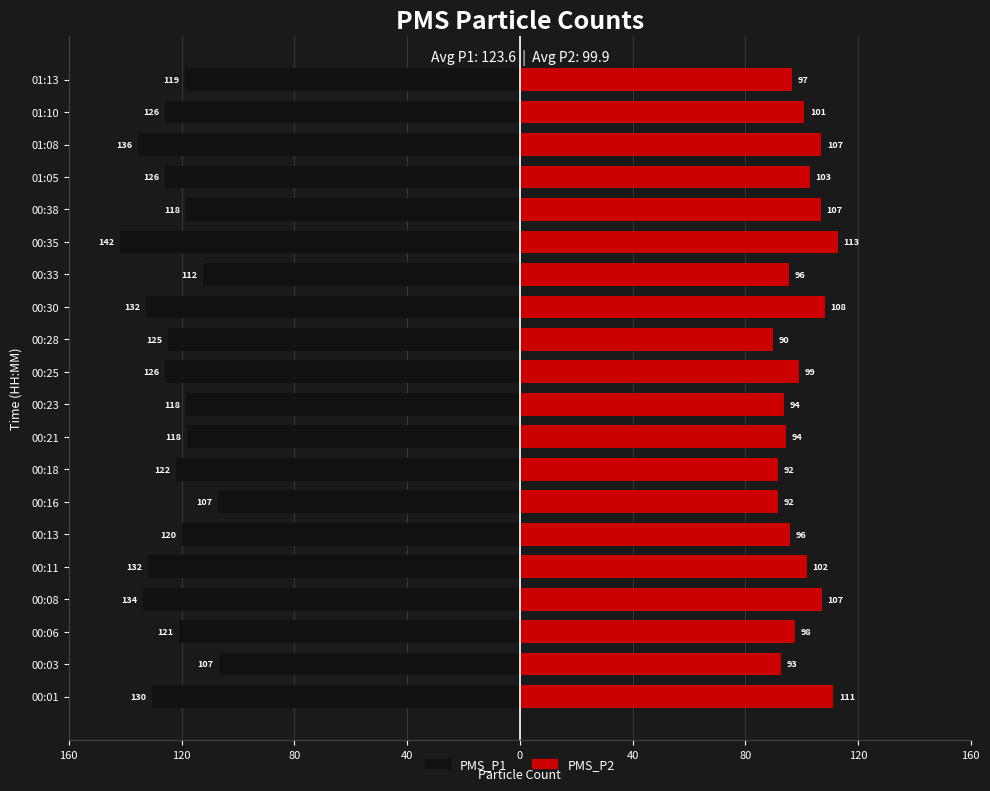

How many data points in PMS_P1 are above -122?

9